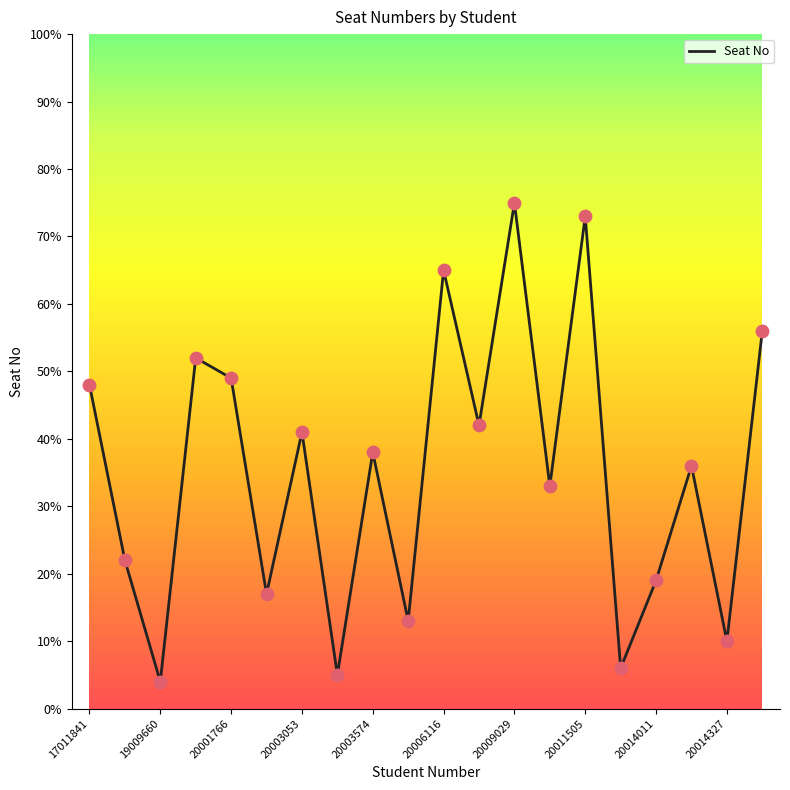

What is the greatest value displayed?

75